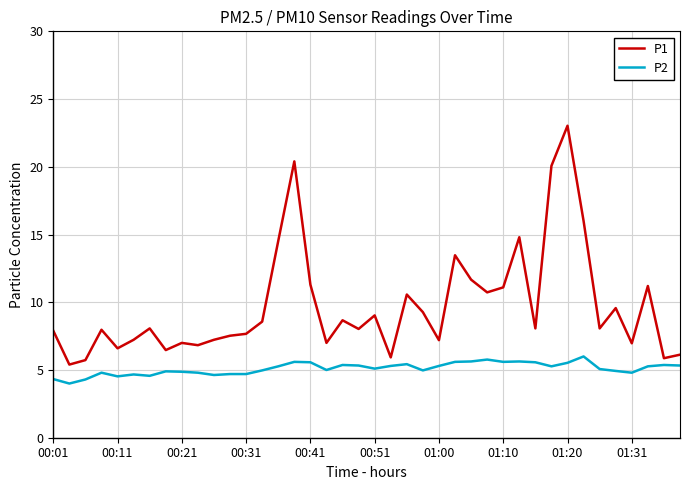

What is the maximum value for P2?

6.0